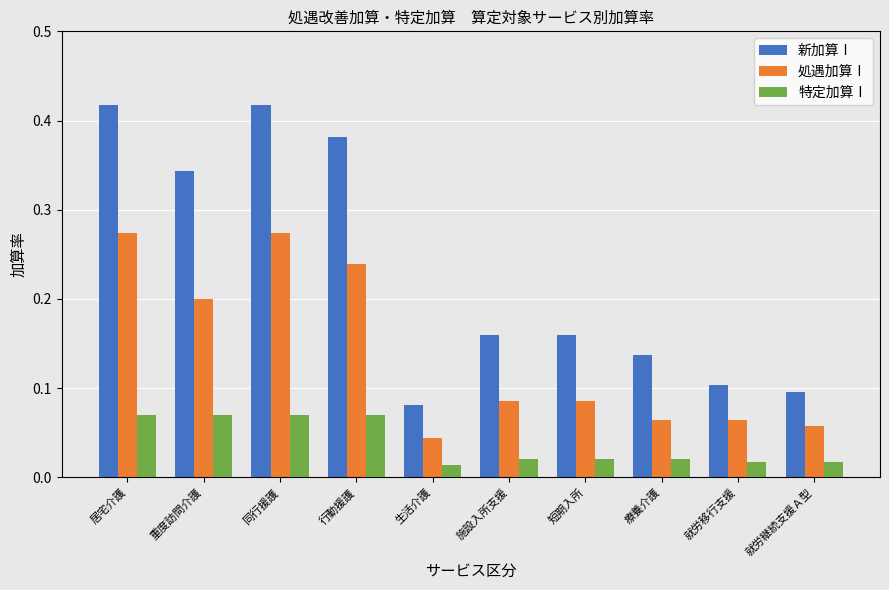

Where is 新加算Ⅰ nearest to the value 0?

生活介護